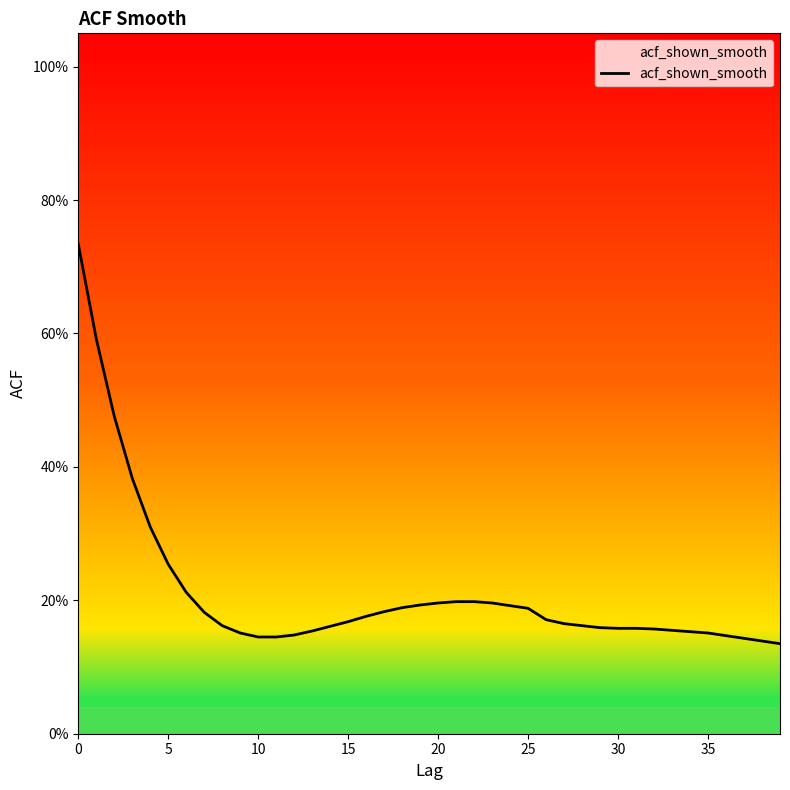

Does the chart have visible grid lines?

No